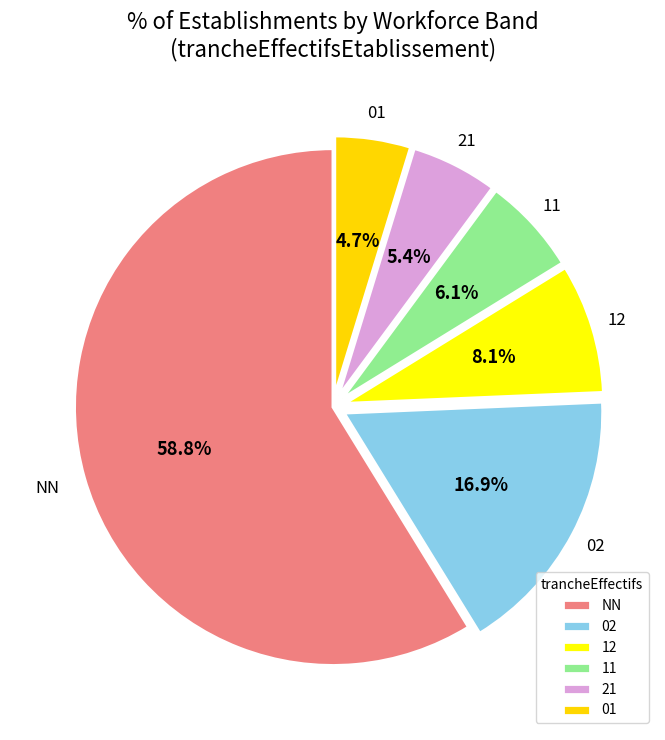

Do 12 and 01 together represent more than half of the pie?

No